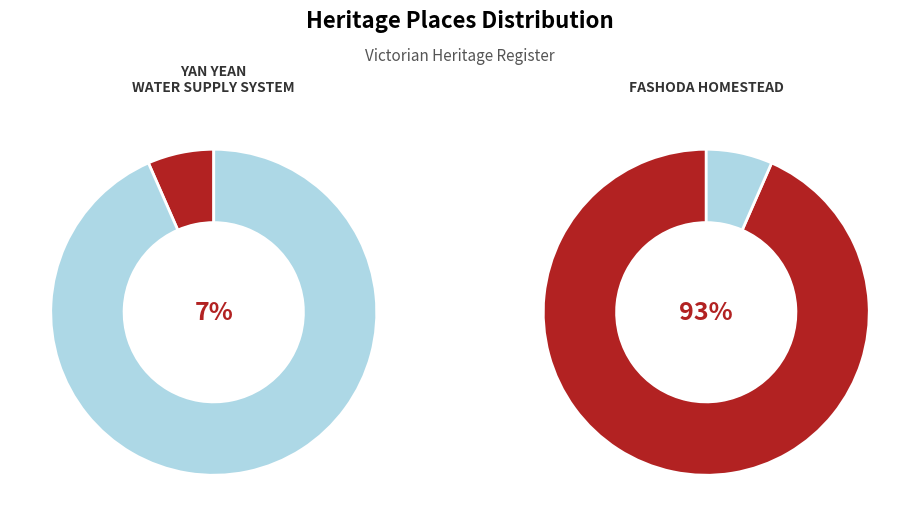

Approximately how many times larger is the value at YAN YEAN WATER SUPPLY SYSTEM compared to FASHODA HOMESTEAD?

0.1